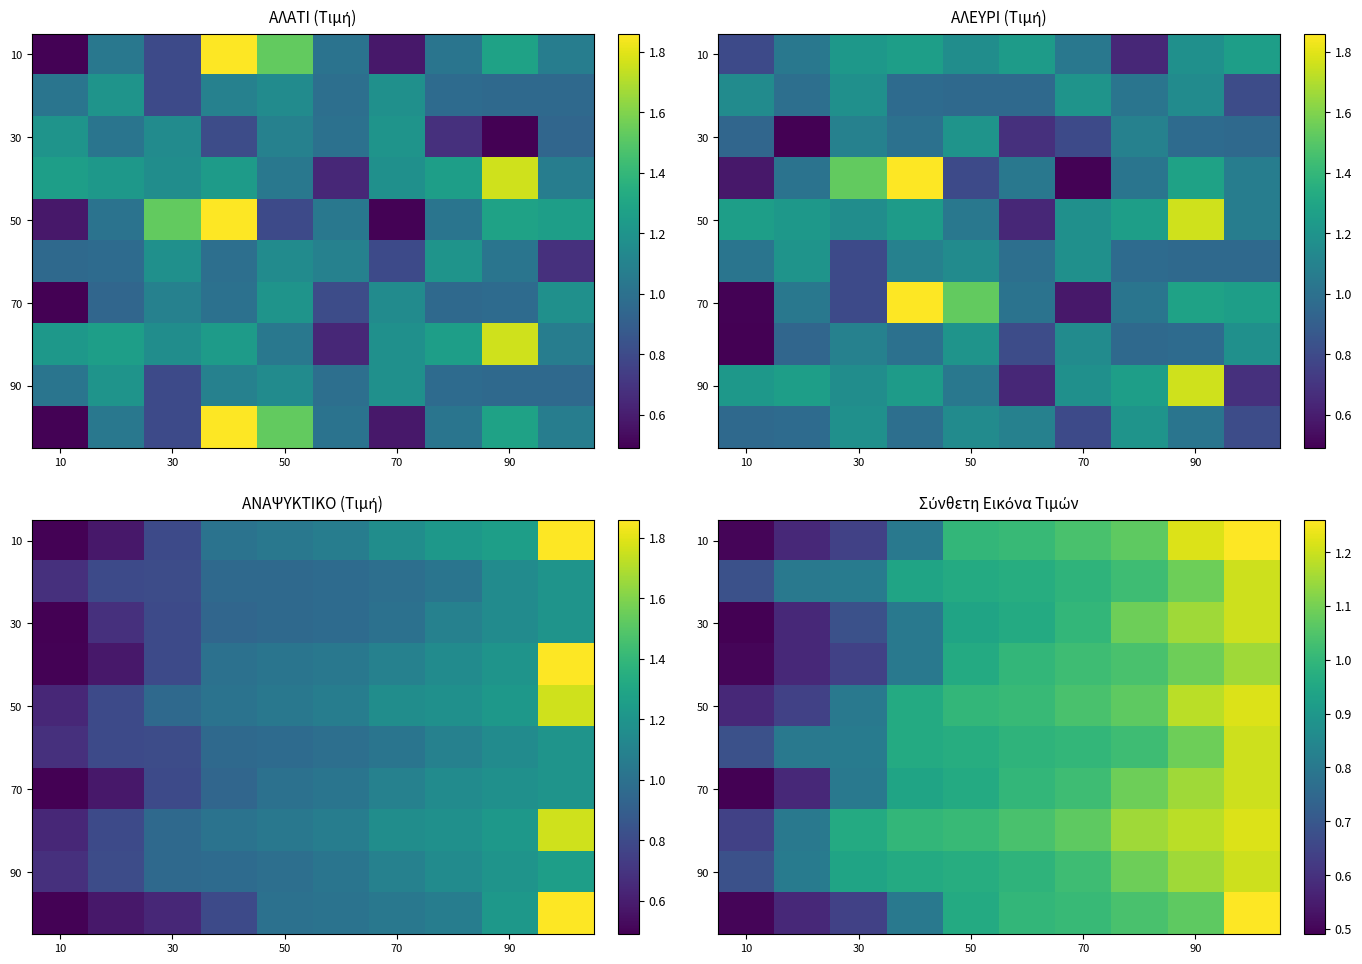

At how many categories does at least one series exceed 0?

10